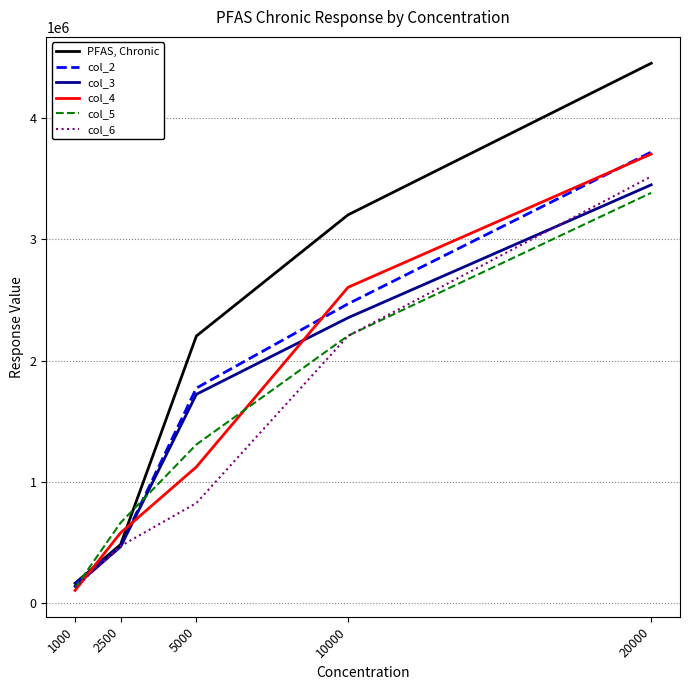

At which category does the chart reach its peak across all series?

20000